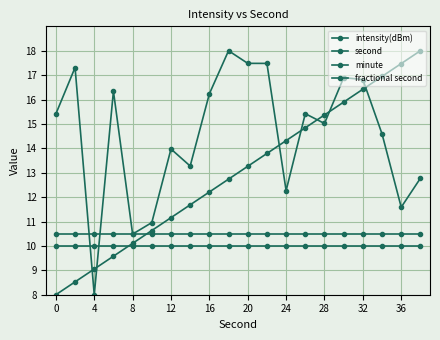

How many series are shown in this chart?

4